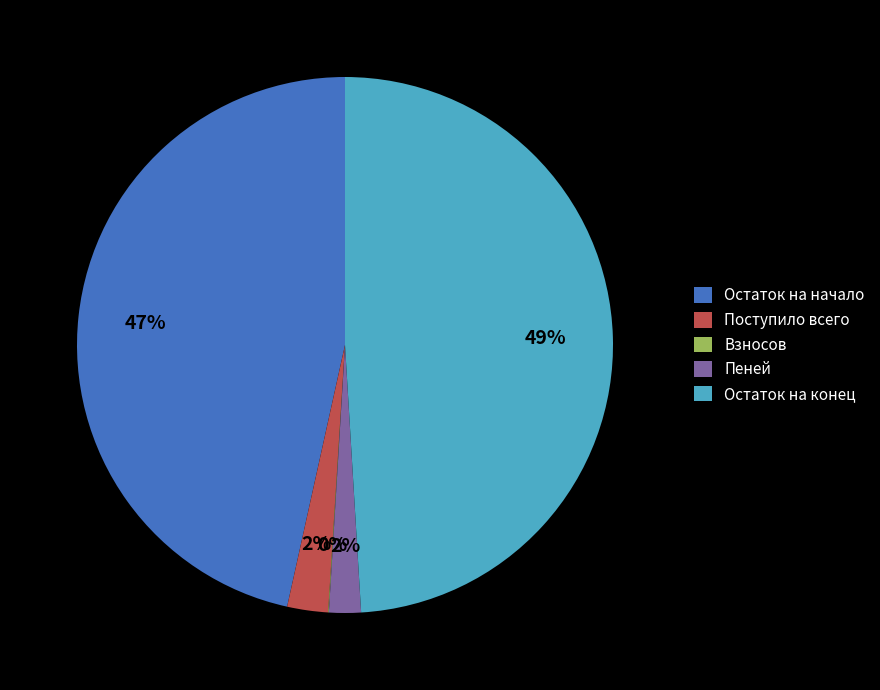

What is the largest slice in the pie chart?

Остаток на конец